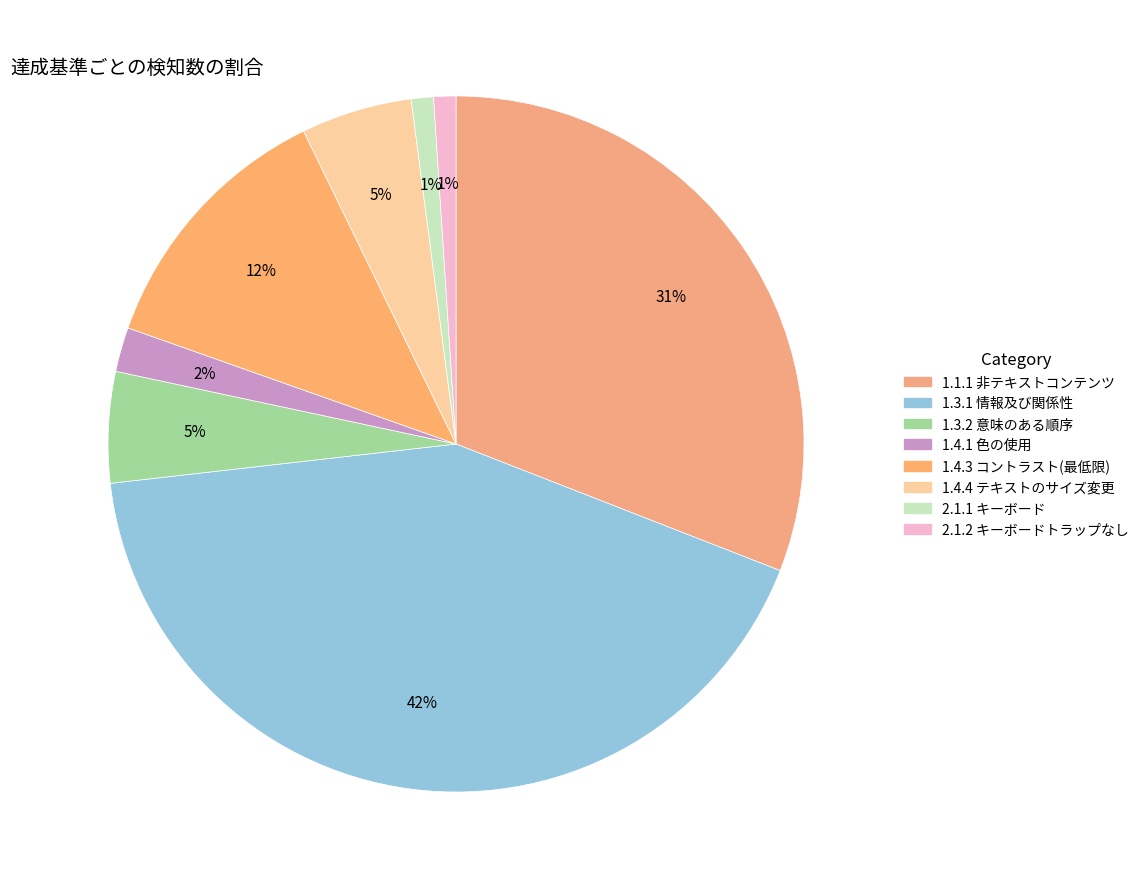

Rank the categories by value from highest to lowest.

1.3.1 情報及び関係性, 1.1.1 非テキストコンテンツ, 1.4.3 コントラスト(最低限), 1.3.2 意味のある順序, 1.4.4 テキストのサイズ変更, 1.4.1 色の使用, 2.1.1 キーボード, 2.1.2 キーボードトラップなし